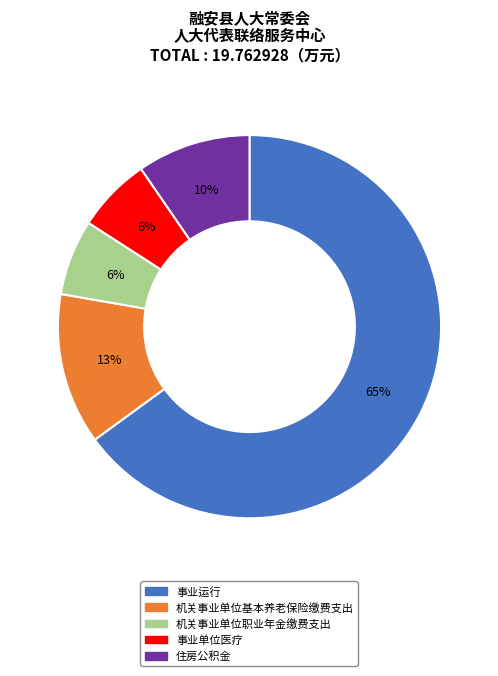

Is 事业运行 the majority of the pie?

Yes